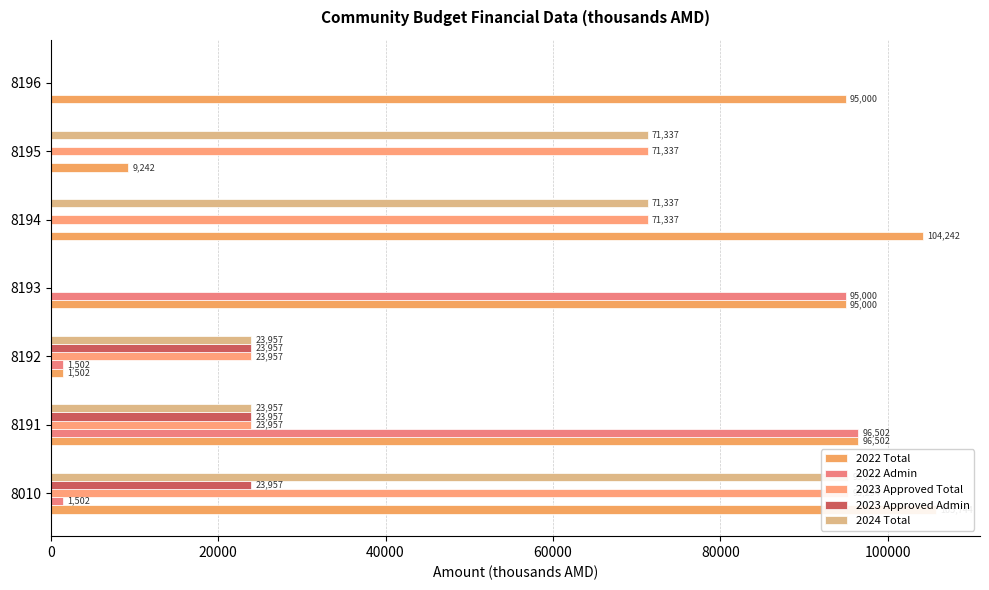

What is the difference between the second highest and minimum values in the 2024 Total series?

71336.6